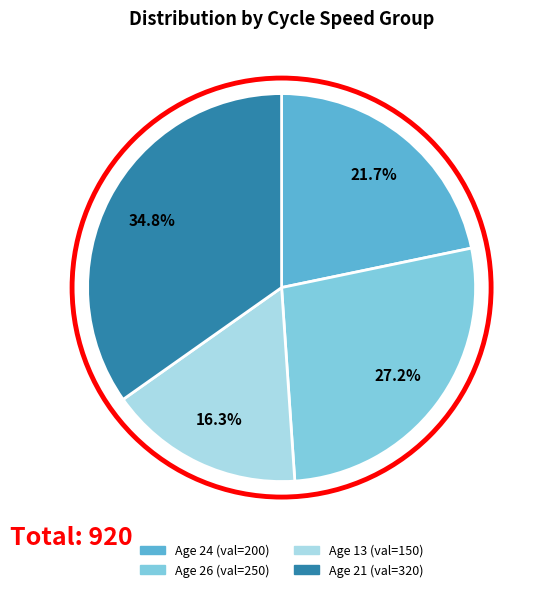

Is there any slice that represents more than half of the pie?

No